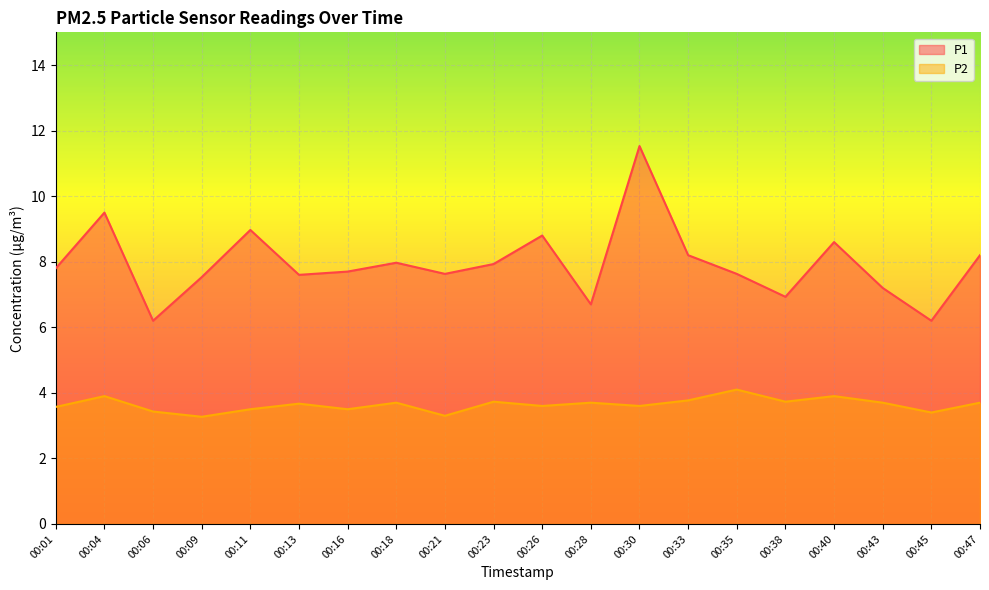

What is the difference between the maximum and second lowest values in the P2 series?

0.8